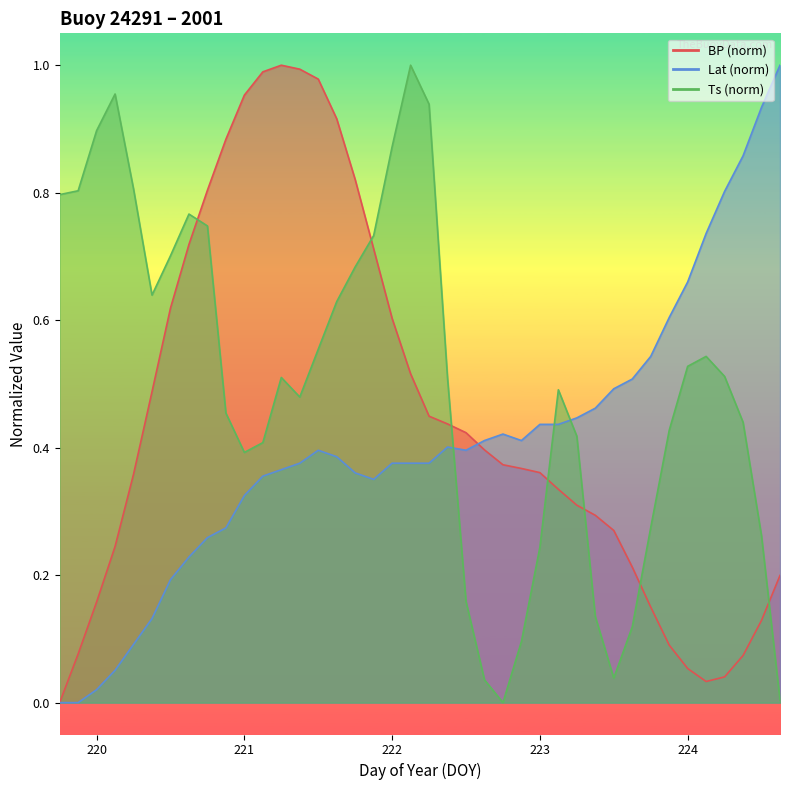

Which series has the largest range (max minus min)?

BP